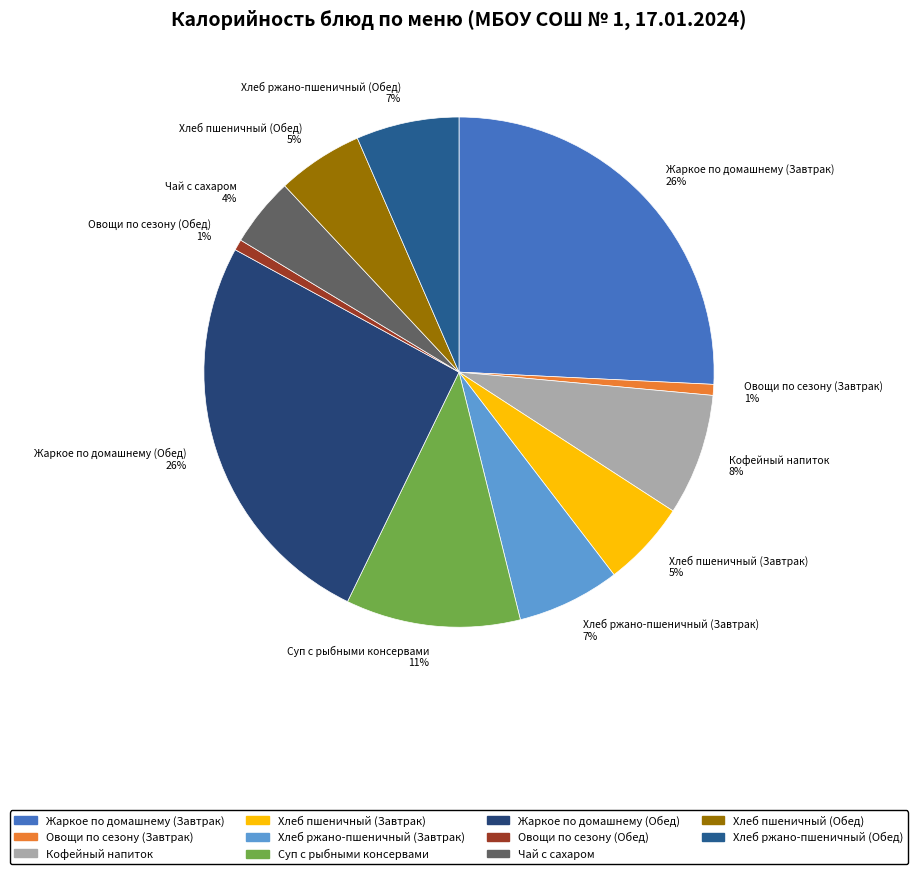

The Хлеб ржано-пшеничный (Обед) slice represents 15% of the pie. True or false?

False